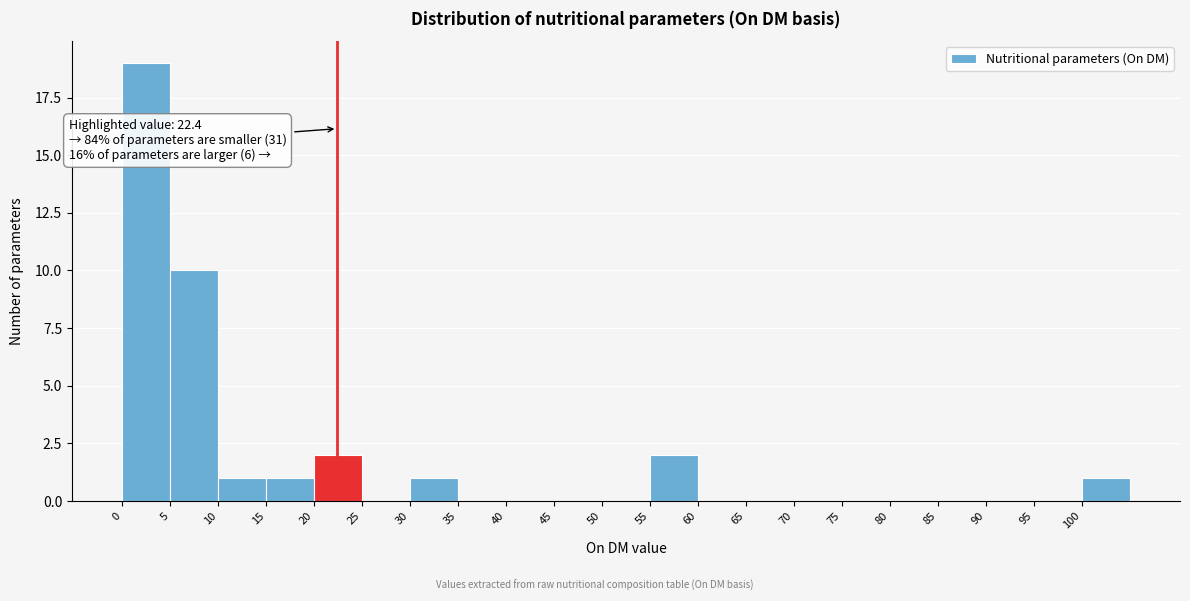

Which range on the x-axis has the tallest bar?

0 to 5